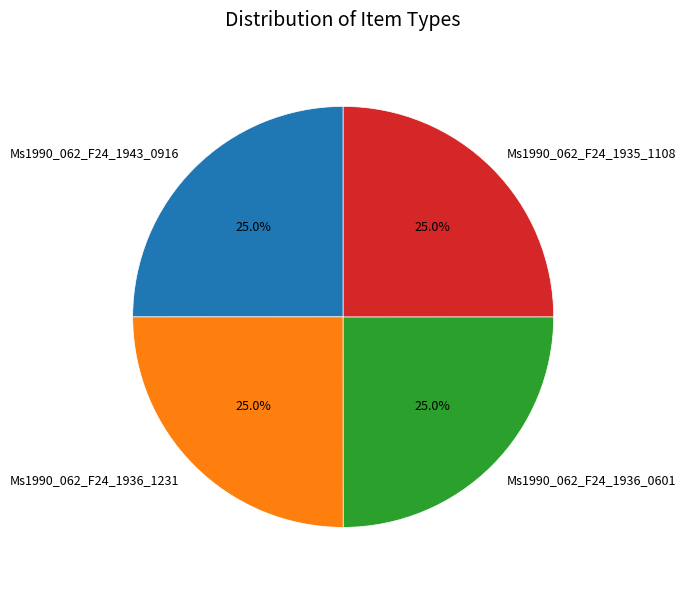

The Ms1990_062_F24_1943_0916 slice represents 25% of the pie. True or false?

True